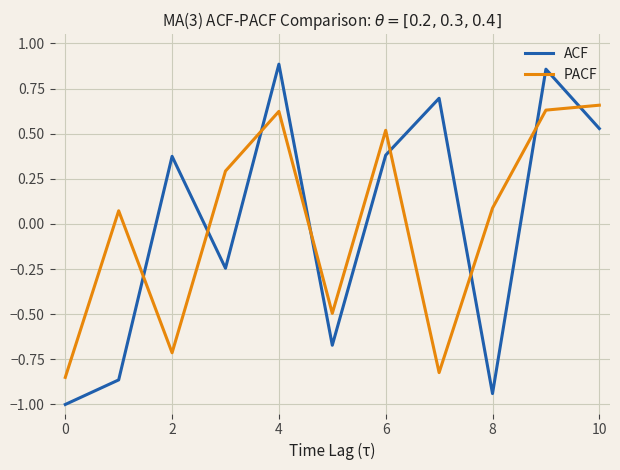

What is the difference between the maximum and minimum values in the ACF series?

1.9